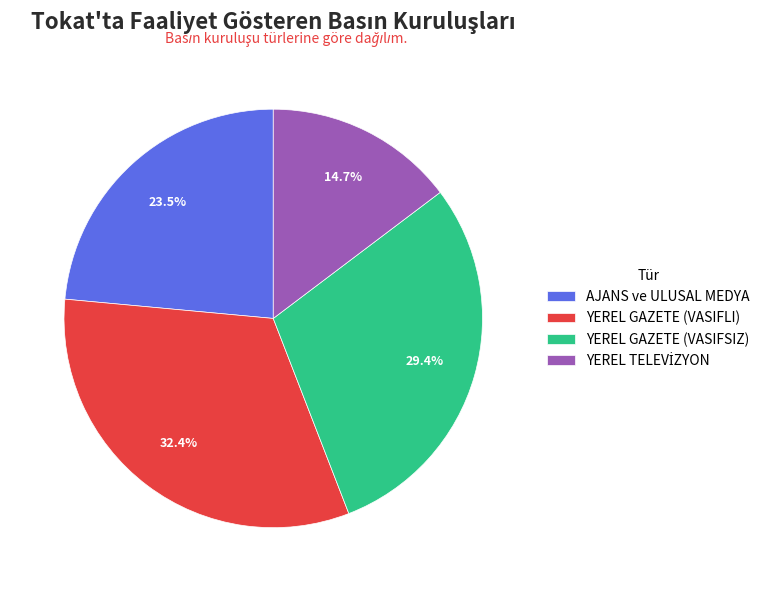

What percentage is NOT represented by AJANS ve ULUSAL MEDYA?

76.5%